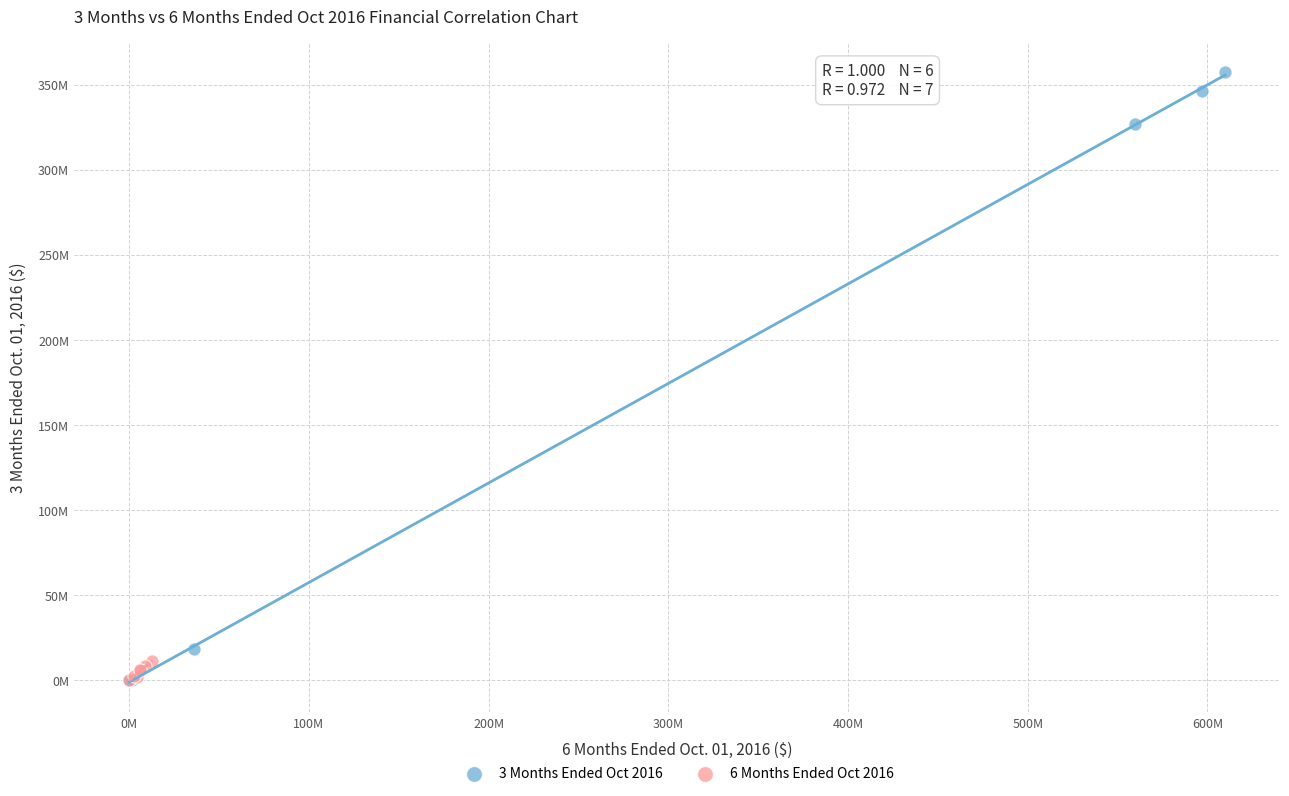

Which series contains the highest Y value?

3 Months Ended Oct 2016